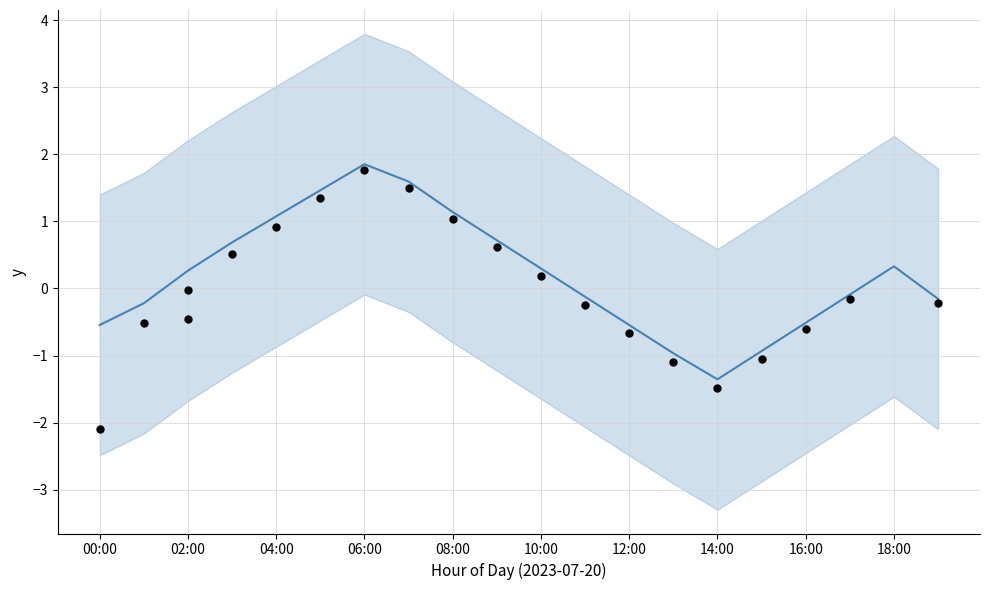

Which has a higher value, 02:00 or 16:00?

02:00